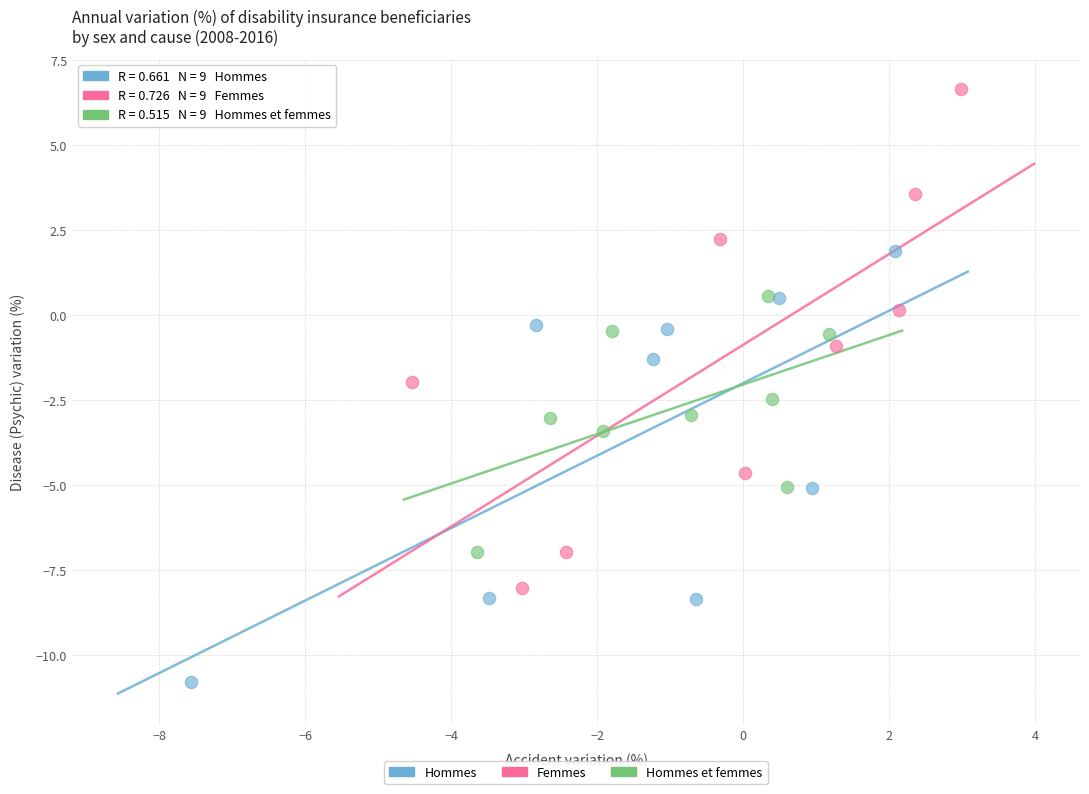

What are all the series names shown in the legend?

Hommes, Femmes, Hommes et femmes